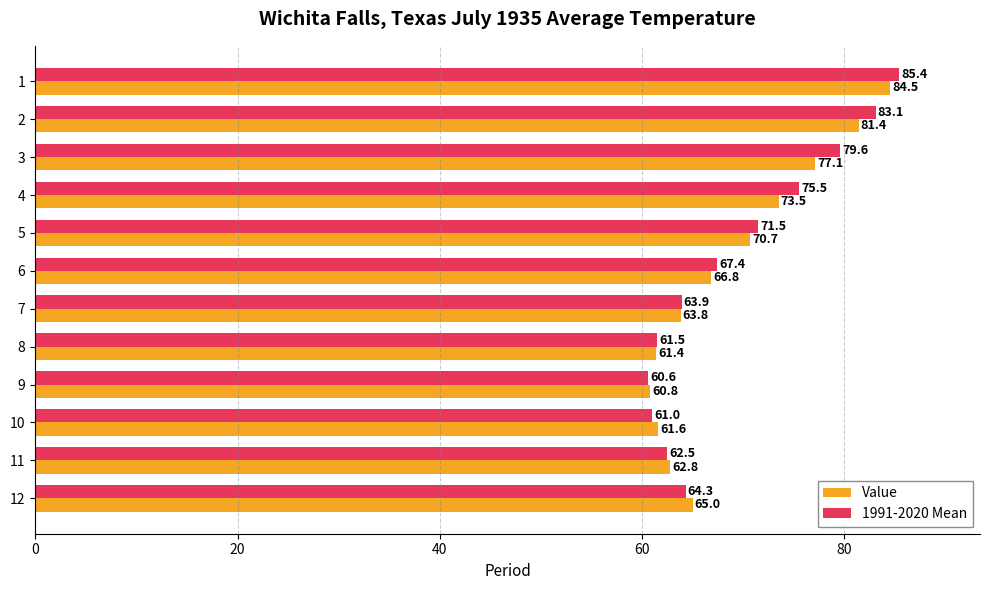

What is the difference between the maximum and minimum values in the Value series?

23.7